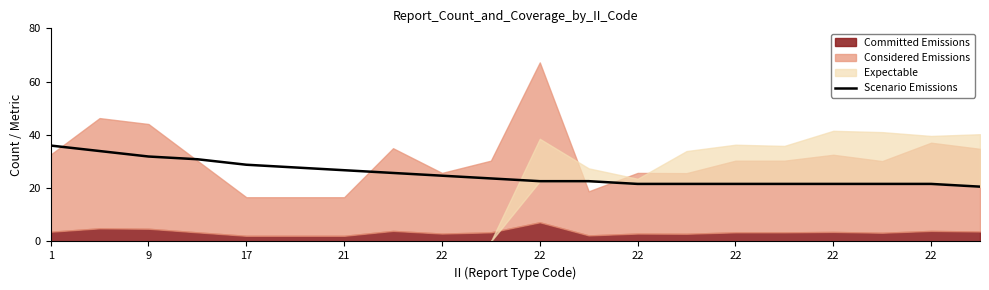

True or false: there are more than 2 points higher than both neighbors.

False